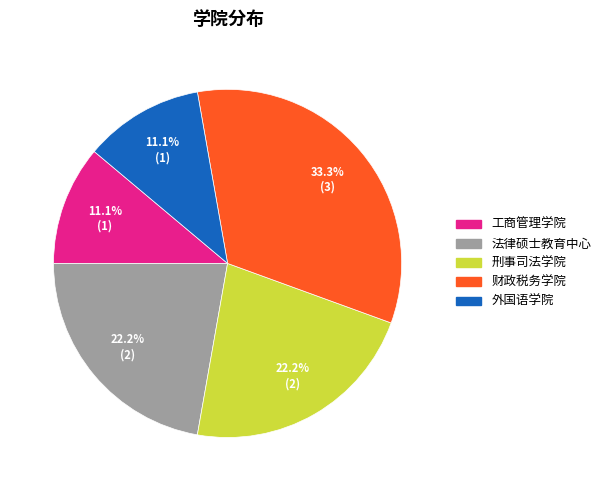

Does any single category account for the majority?

No